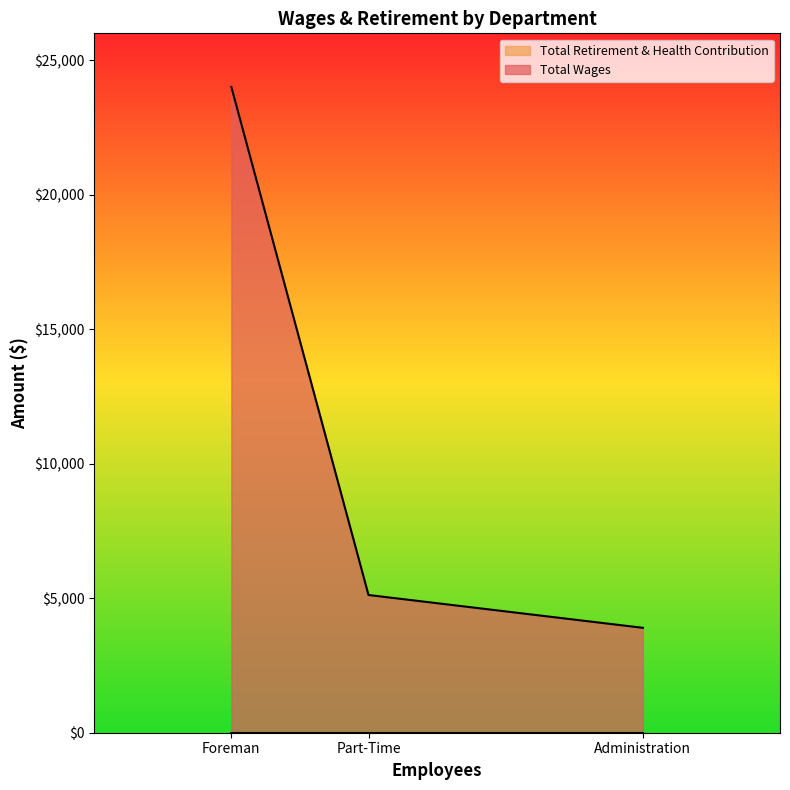

What is the greatest value displayed?

24008